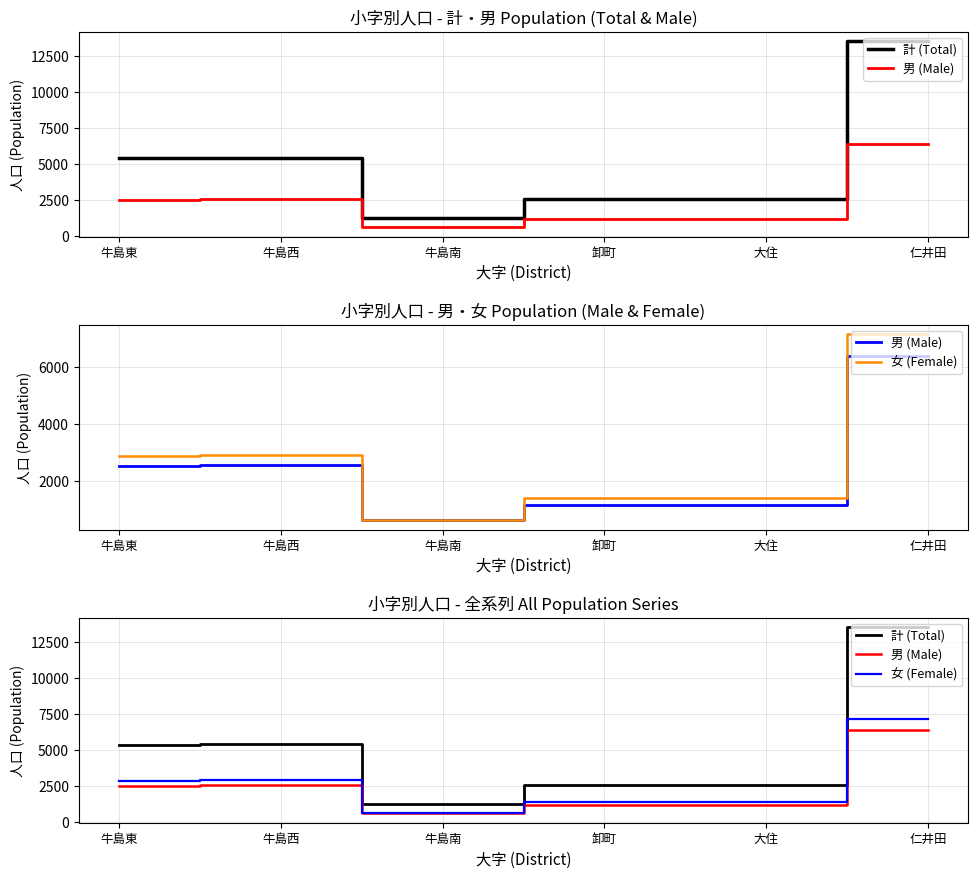

Where does the 女 (Female) series first go above 2866?

牛島西